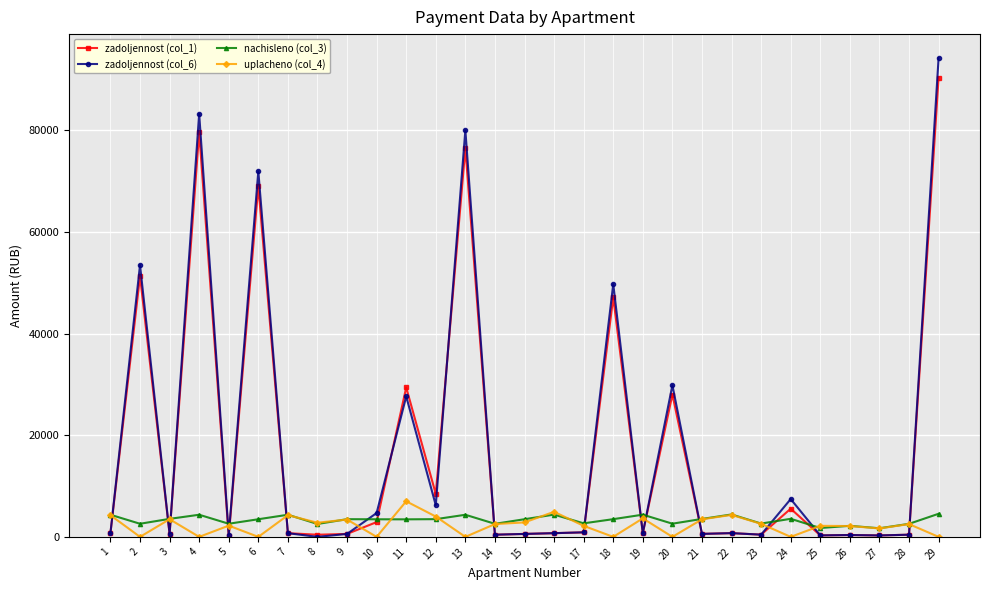

What are all the series names shown in the legend?

zadoljennost (col_1), zadoljennost (col_6), nachisleno (col_3), uplacheno (col_4)